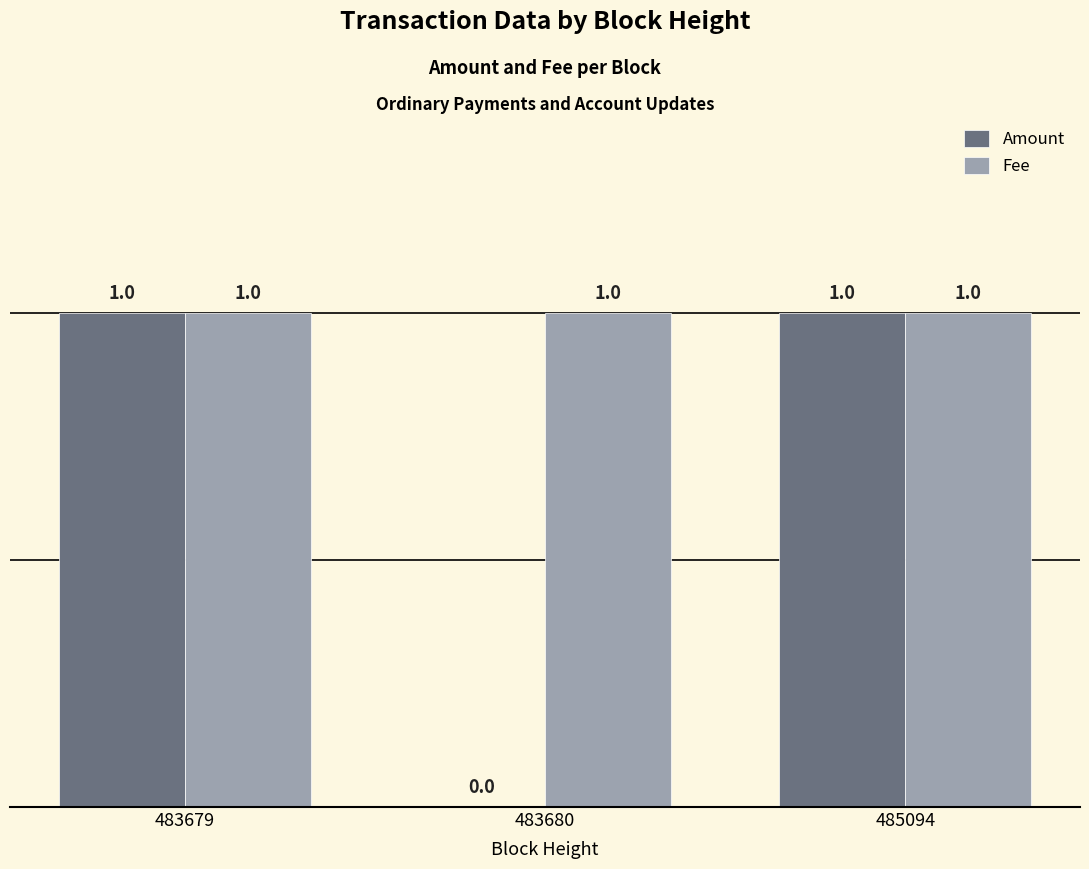

True or false: Fee has a value of 2 at 483679.

False